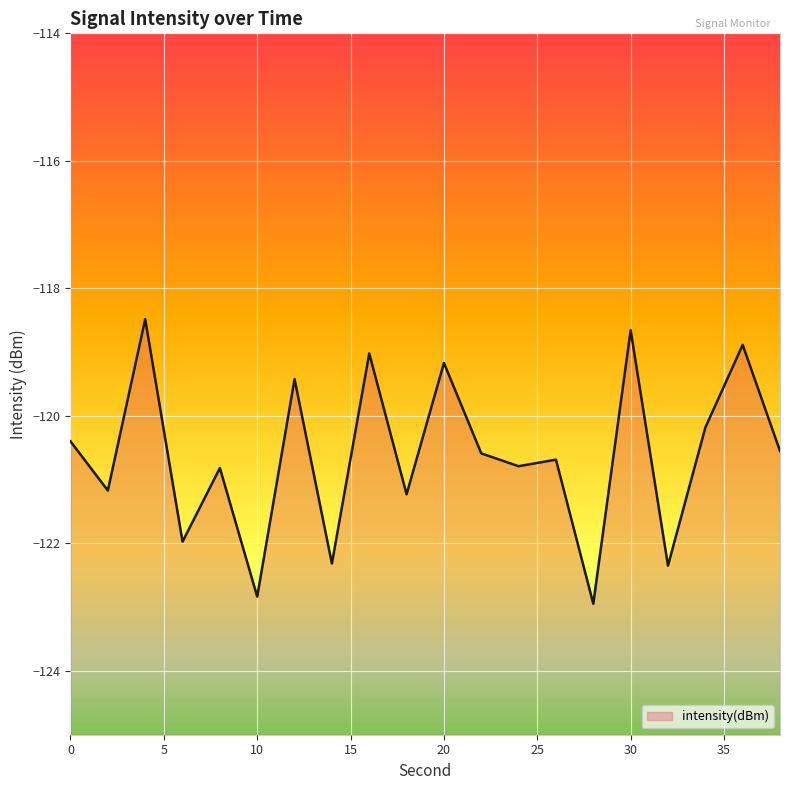

Where does the data first go above -120?

4